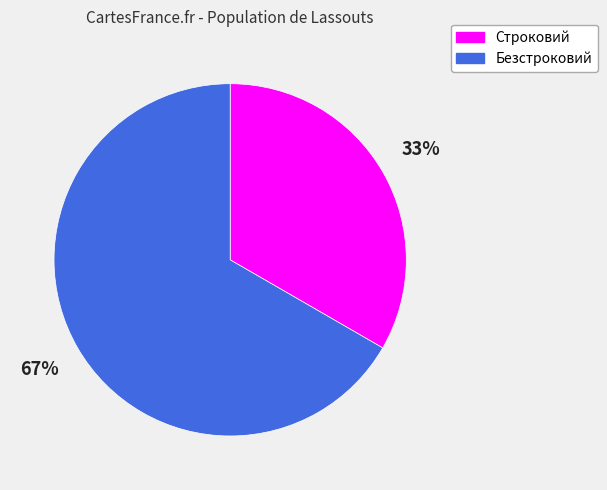

The Безстроковий slice represents 75% of the pie. True or false?

False